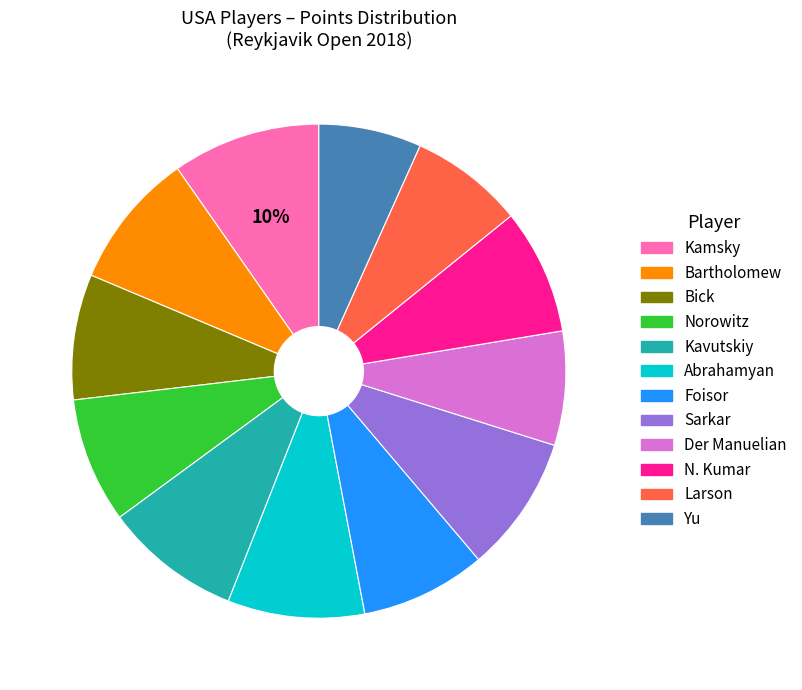

Is there a majority slice in this chart?

No